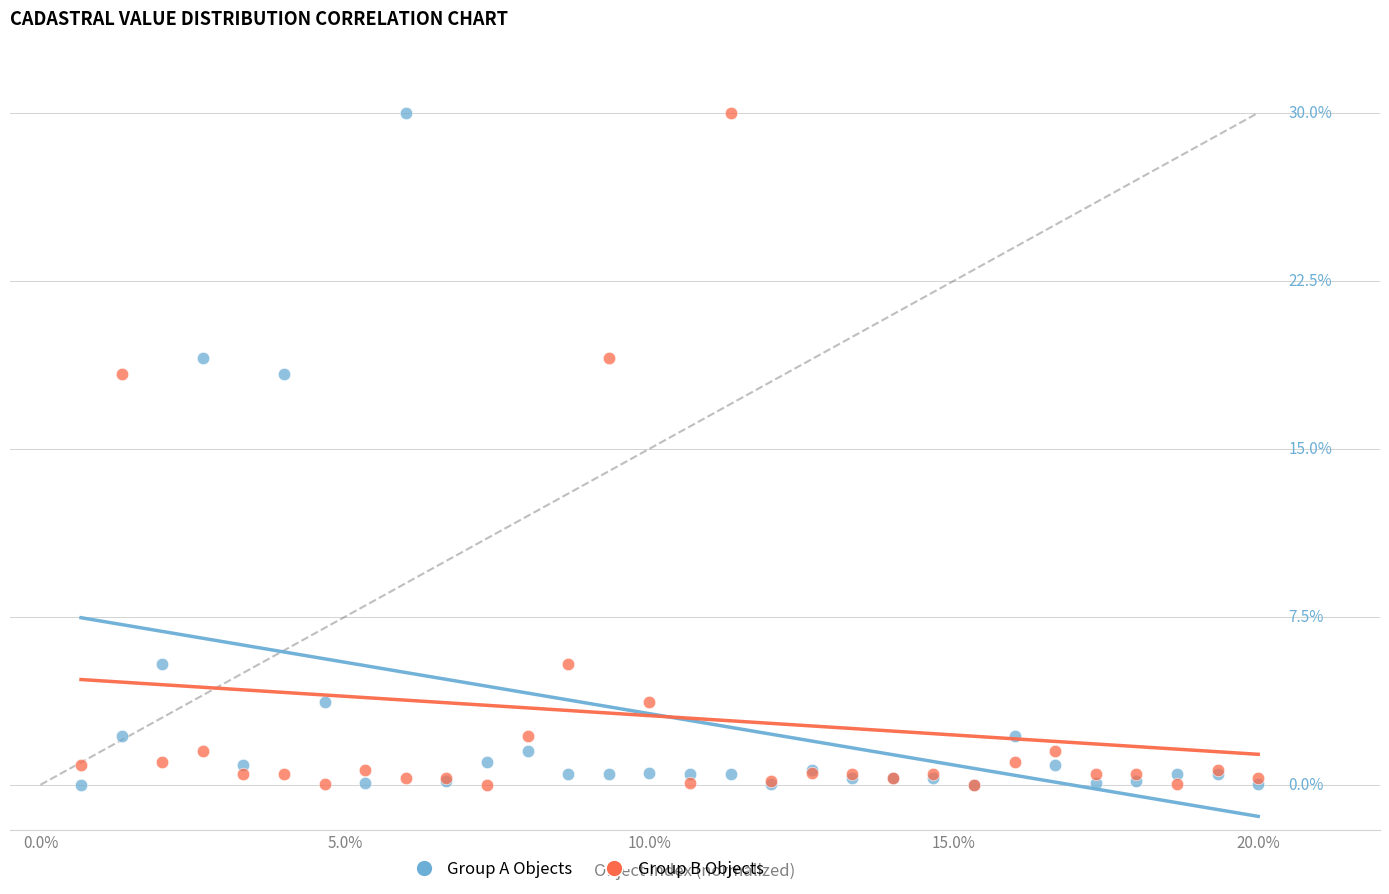

What are all the series names shown in the legend?

Group A Objects, Group B Objects